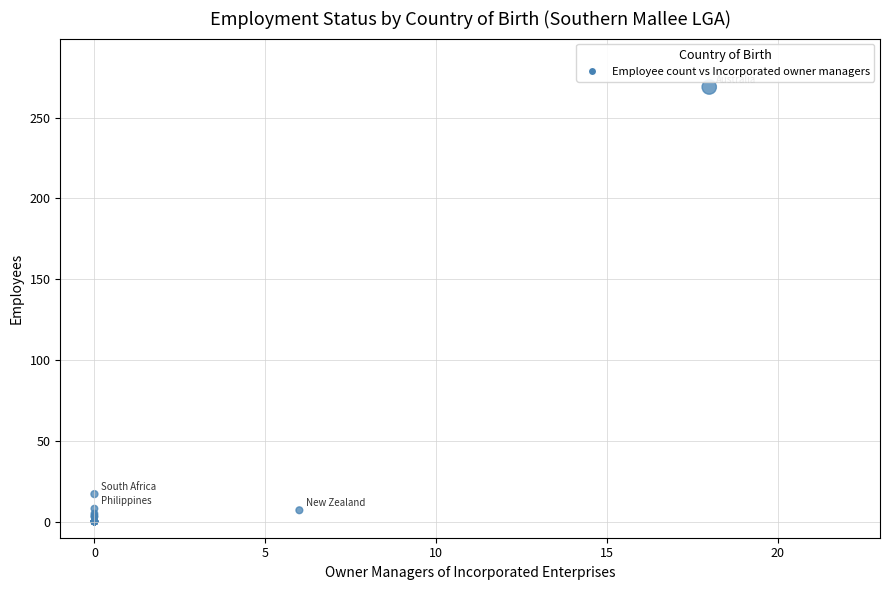

What Y value in the scatter plot is closest to 134?

17